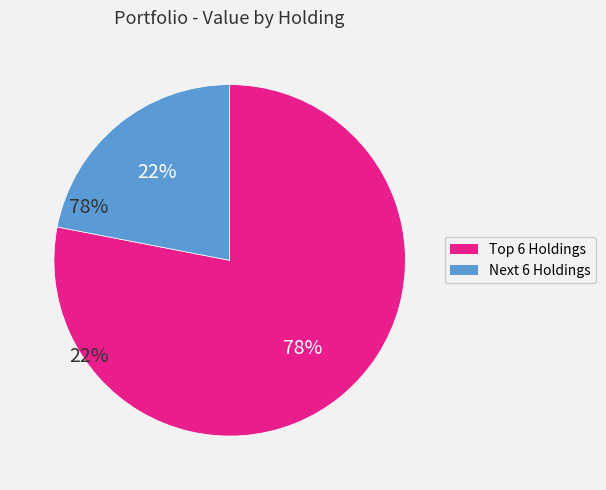

How many segments does this pie chart have?

2